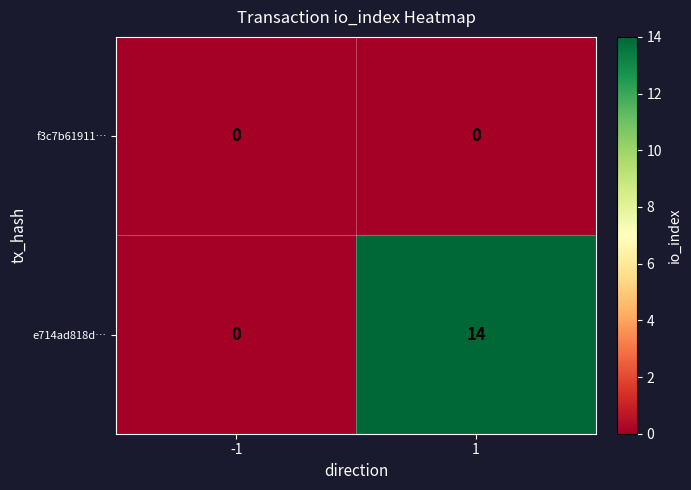

What is the average value of the e714ad818d… series?

7